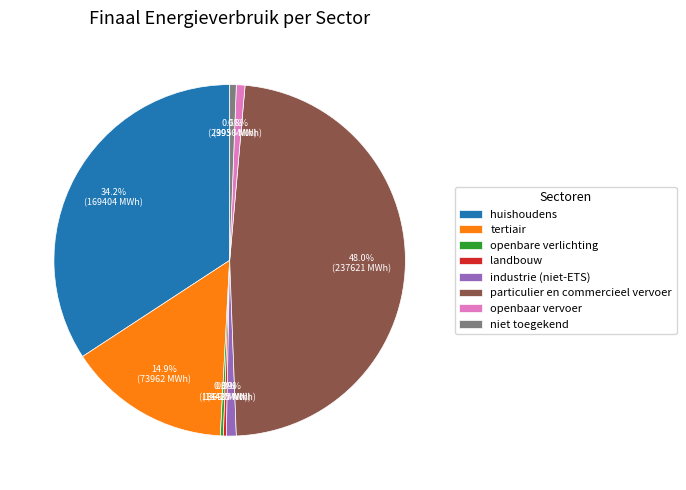

What percentage is the industrie (niet-ETS) slice, to the nearest percent?

1%